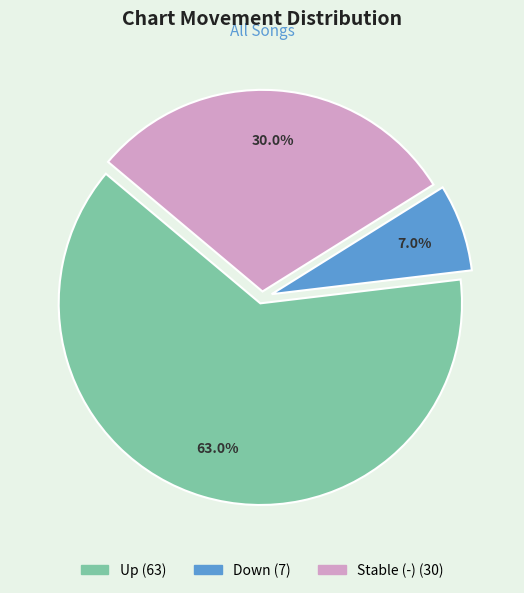

Does any single category account for the majority?

Yes